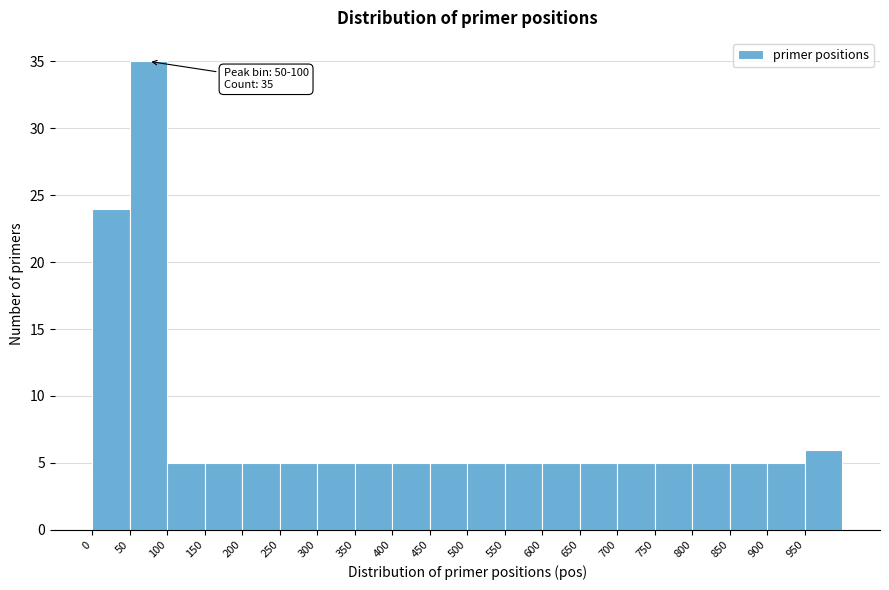

Which range on the x-axis has the tallest bar?

50 to 100